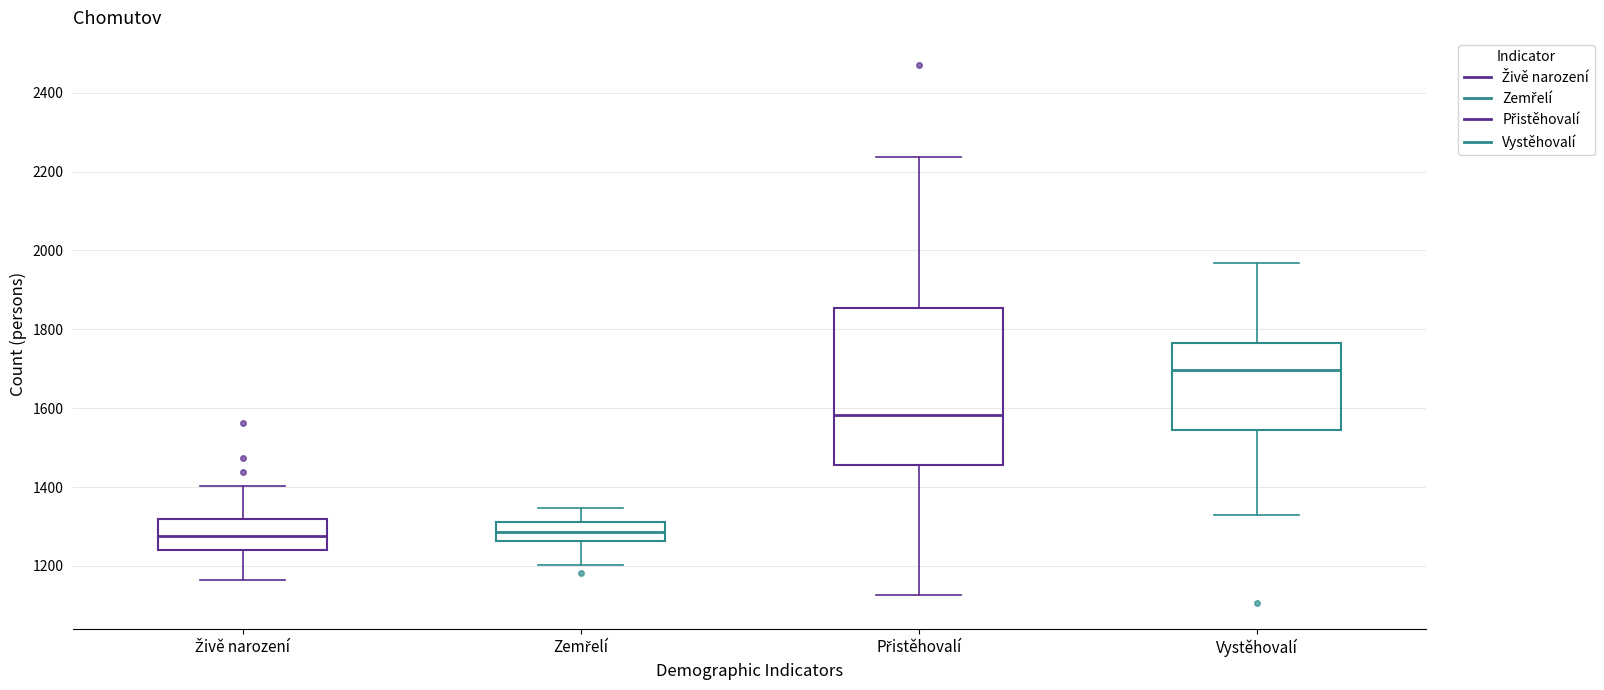

Where is the lower edge of the box for Zemřelí on the y-axis? The values are not printed on the chart, so give them approximately, as read against the axis.

1260